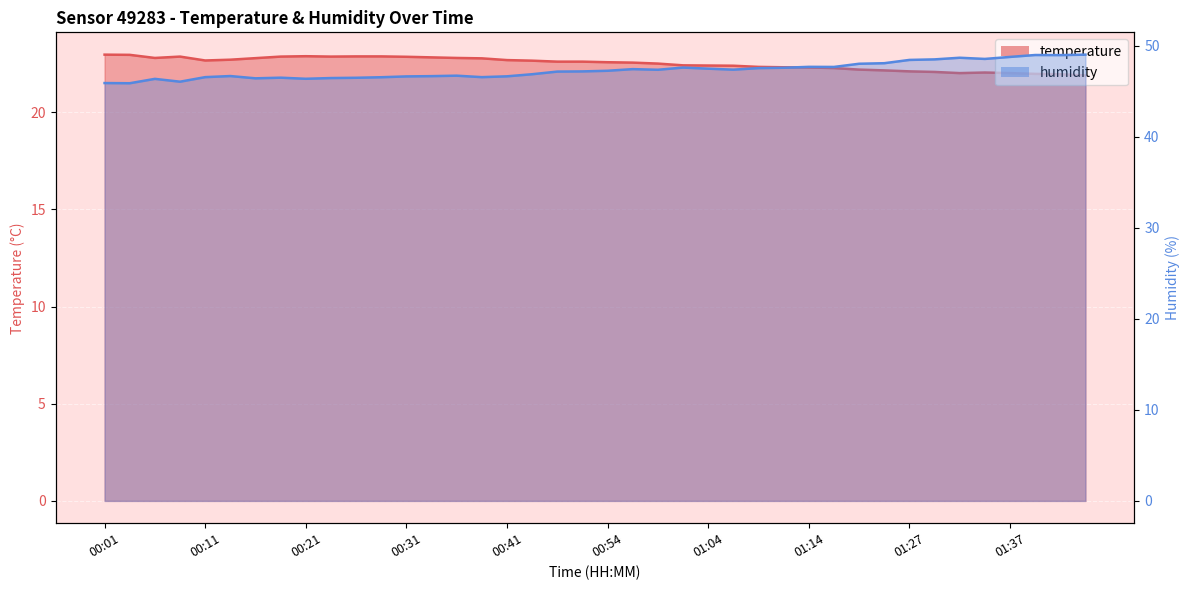

Between 01:02 and 01:32, which is larger?

01:02